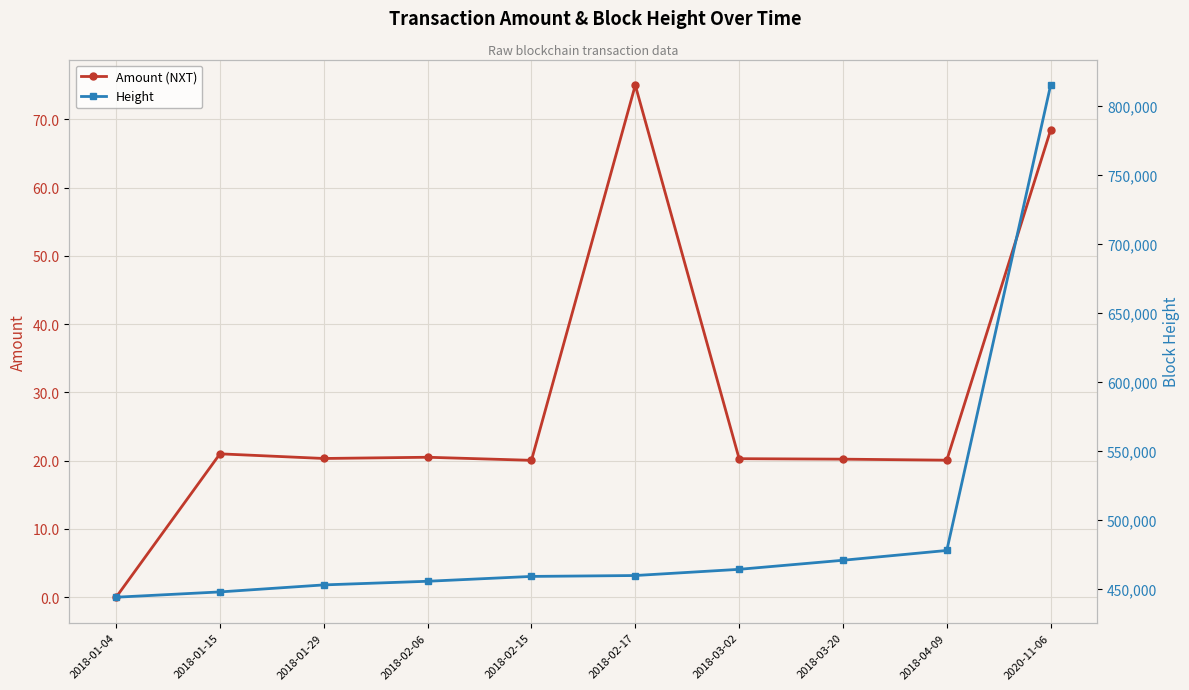

The Amount (NXT) series shows 32.0 at 2018-02-15. True or false?

False